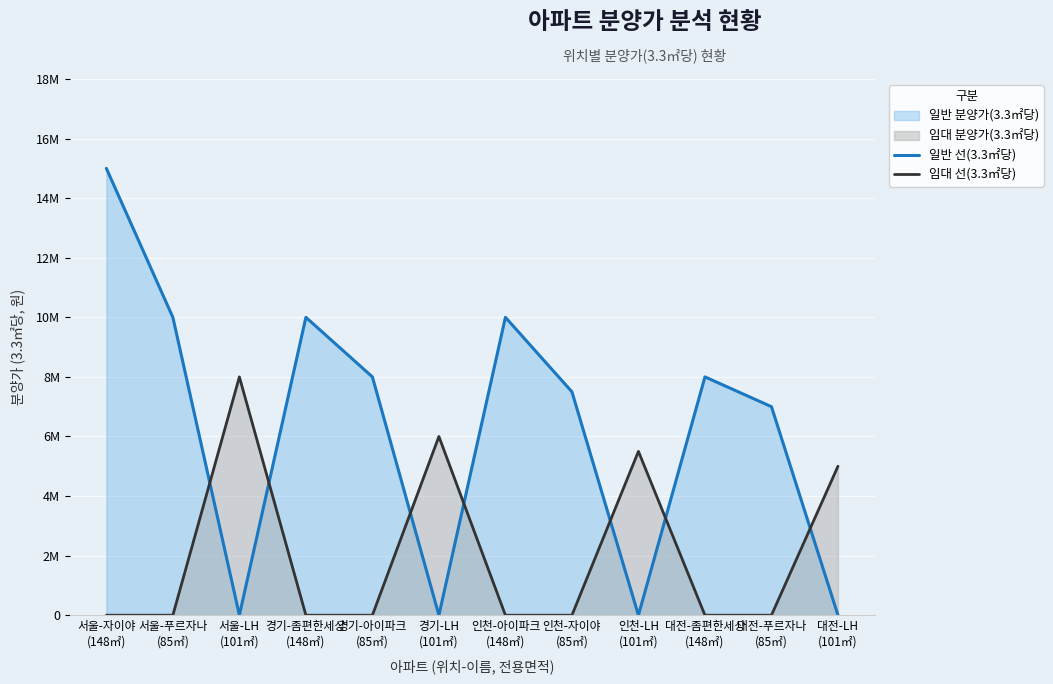

How many interior local peaks does the 임대 선(3.3㎡당) series have?

3